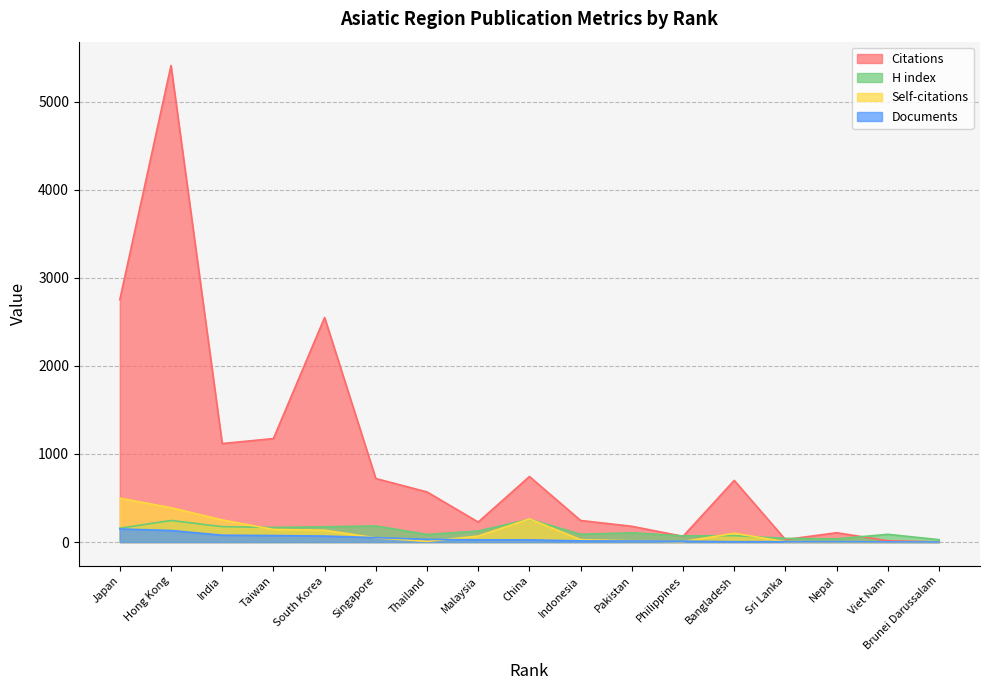

What is the approximate value of Documents at Indonesia, to the nearest 5?

15